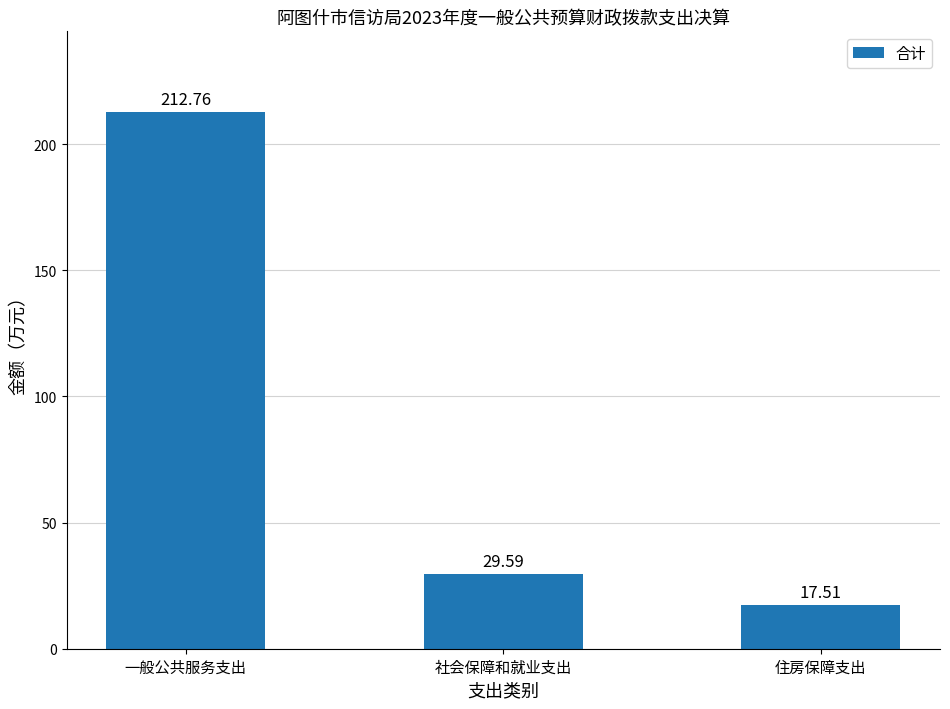

What value does the data have at 社会保障和就业支出?

29.6